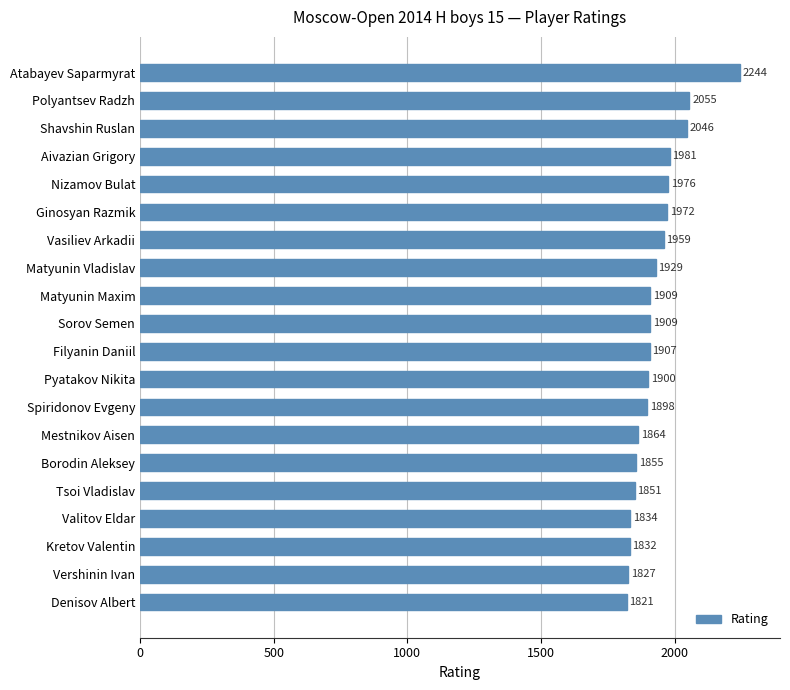

True or false: the data shows 875 at Valitov Eldar.

False